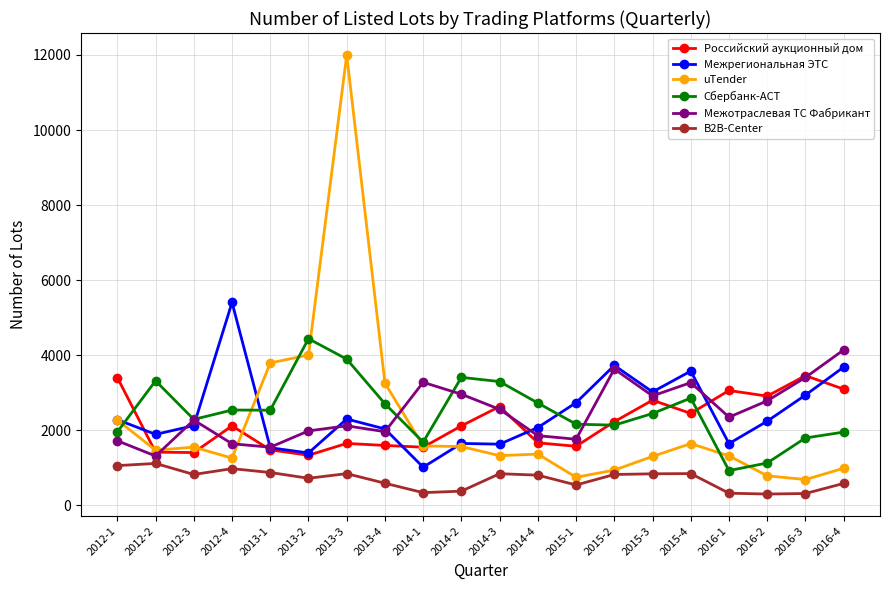

The Сбербанк-АСТ series shows 1680 at 2014-1. True or false?

True